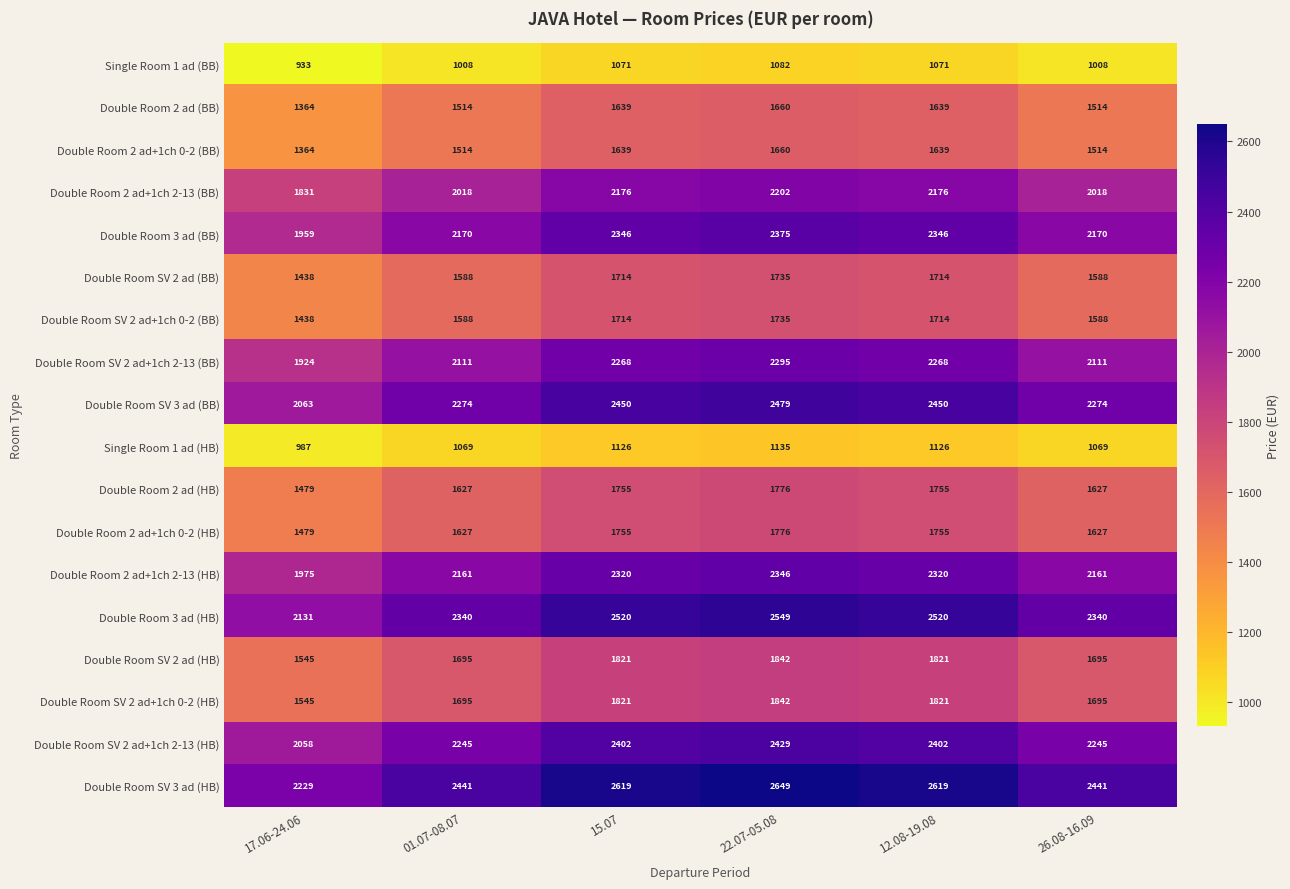

What is the spread (max minus min) of values at 12.08-19.08?

1548